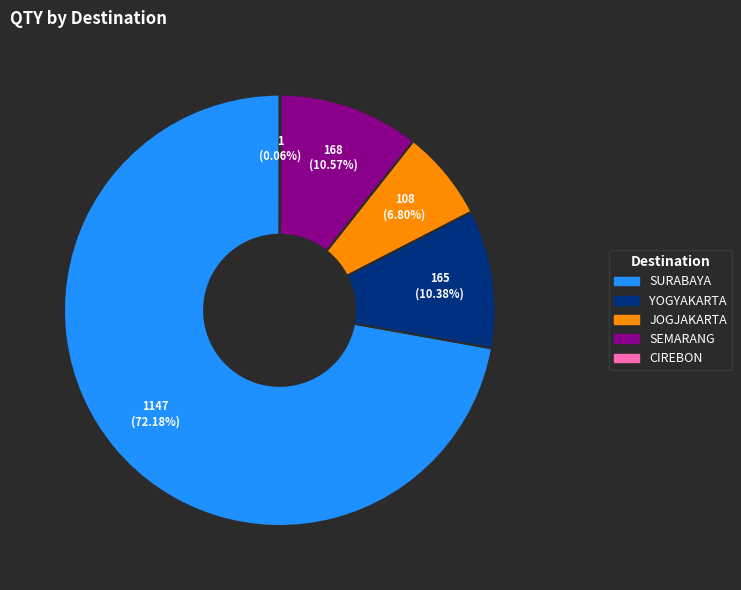

Which has a higher value, SURABAYA or JOGJAKARTA?

SURABAYA